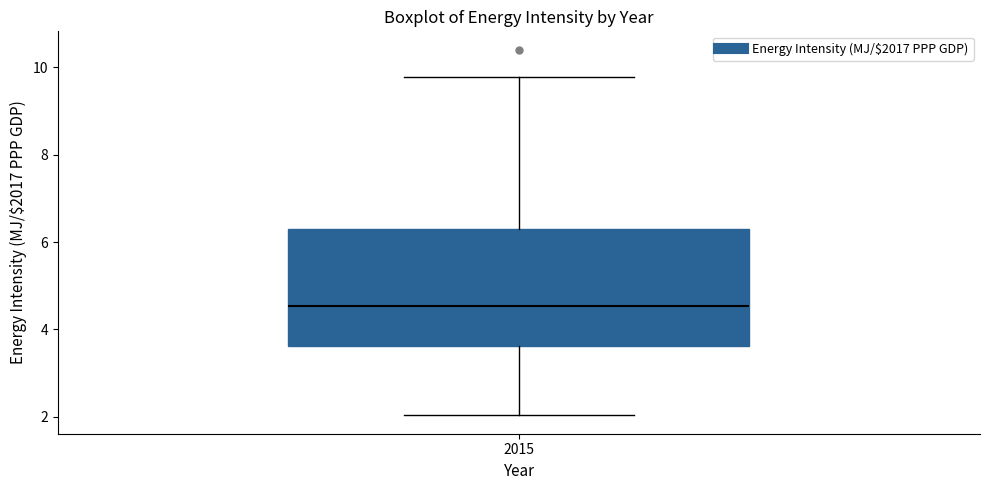

Where does the lower whisker of the box at x = 2015 end on the y-axis? The values are not printed on the chart, so give them approximately, as read against the axis.

2.0